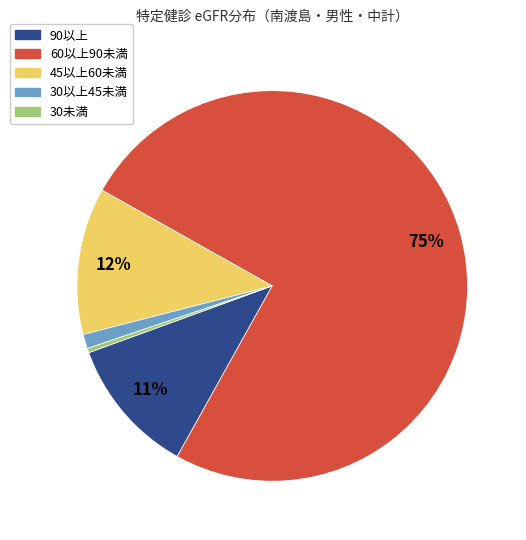

Count the number of slices in the pie.

5